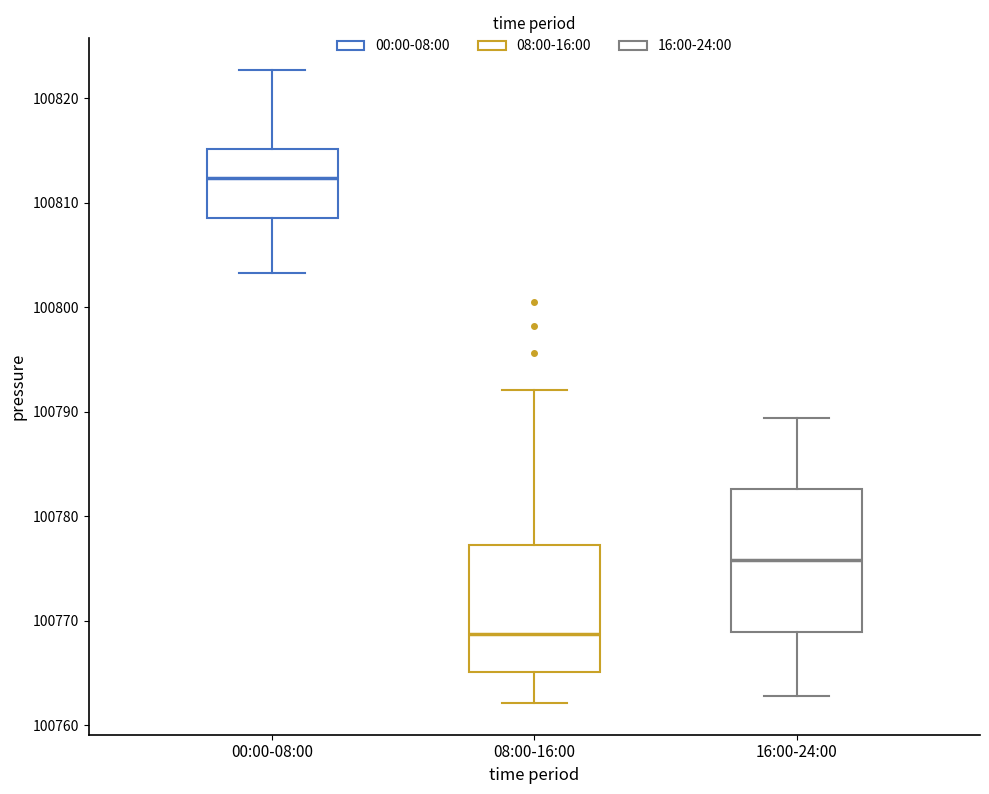

Reading left to right, read every box against the y-axis: the position of its median line, the range the box covers, and the ends of its whiskers. The values are not printed on the chart, so give them approximately, as read against the axis.

00:00-08:00: median 100812, box 100808 to 100815, whiskers 100803 to 100823
08:00-16:00: median 100769, box 100765 to 100777, whiskers 100762 to 100792
16:00-24:00: median 100776, box 100769 to 100783, whiskers 100763 to 100789